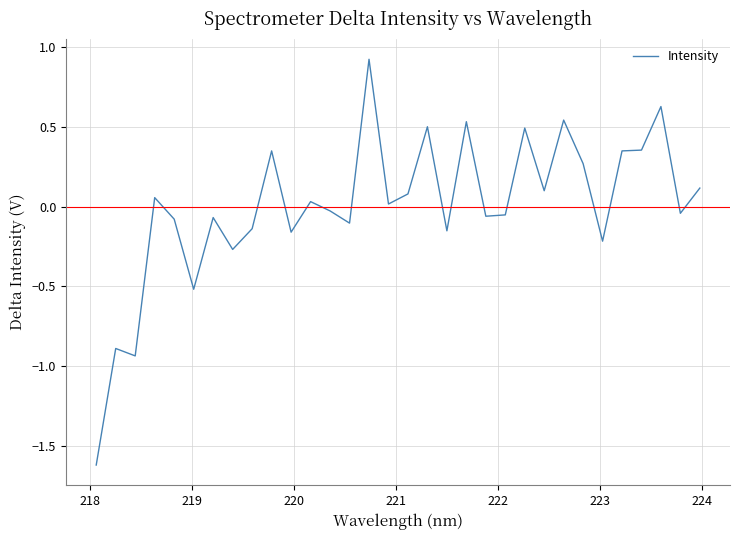

What is the difference between the maximum and minimum values?

2.5